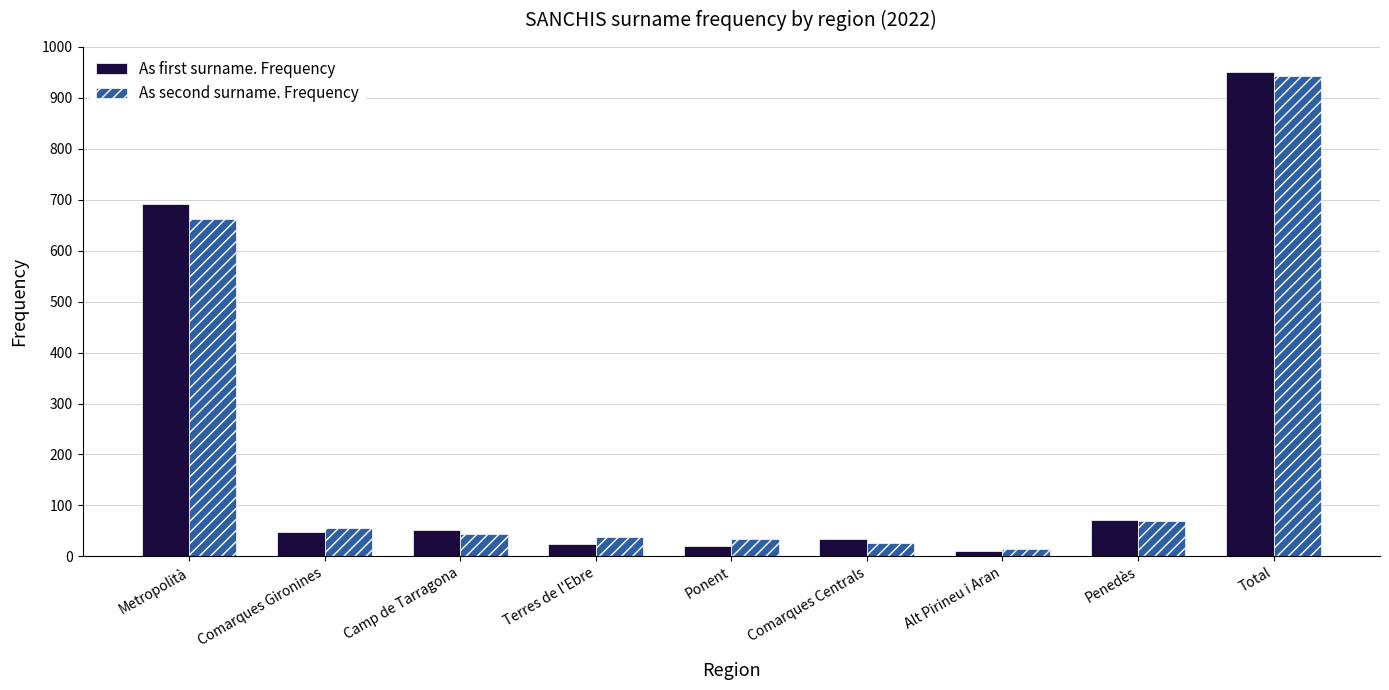

At which label does As second surname. Frequency first exceed 44?

Metropolità